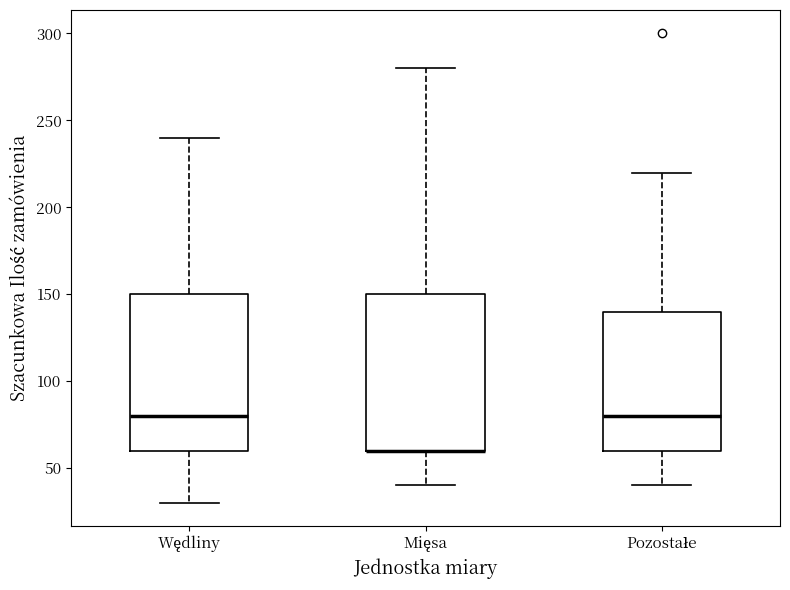

Where does the upper whisker of the box for Mięsa end on the y-axis? The values are not printed on the chart, so give them approximately, as read against the axis.

280